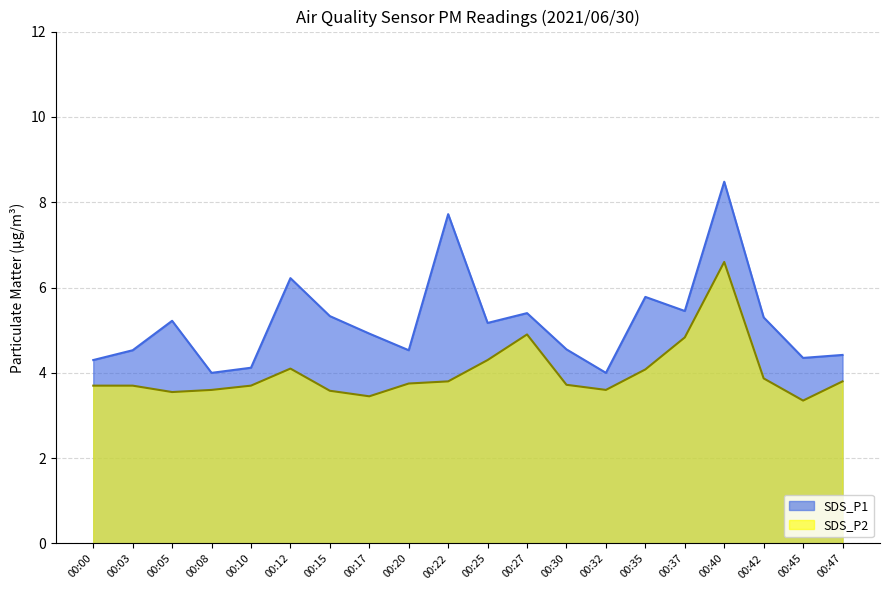

What are all the series names shown in the legend?

SDS_P1, SDS_P2